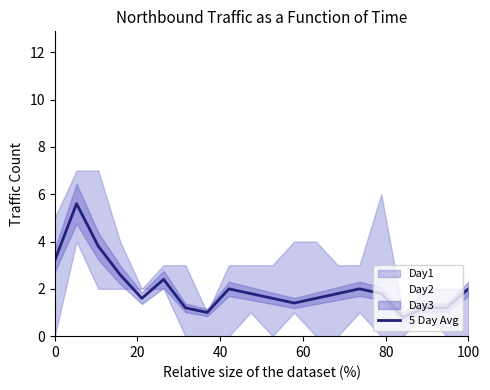

How many interior local peaks (higher than both neighbors) does the data have?

4